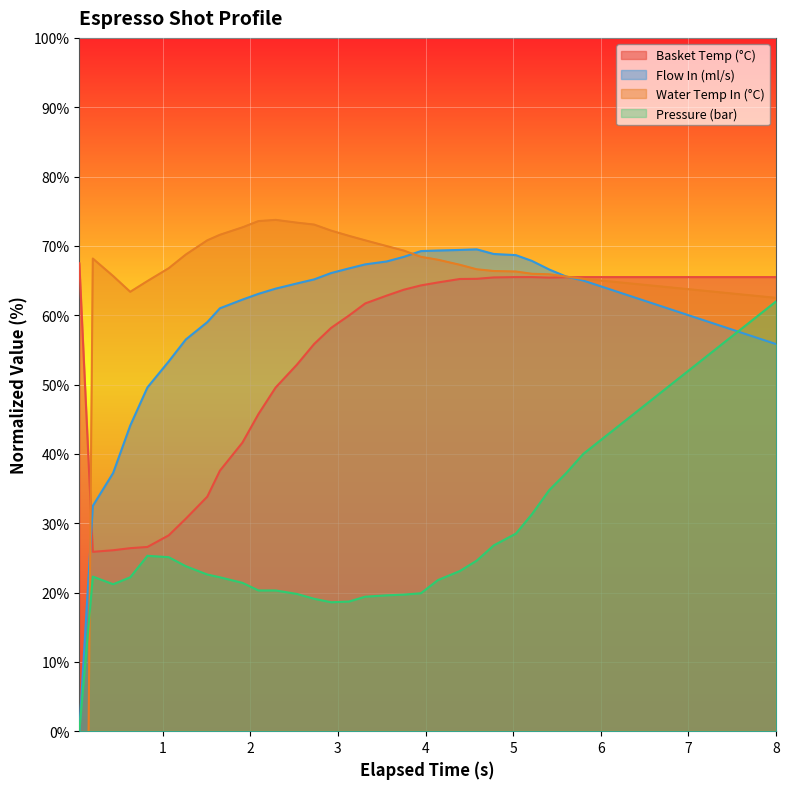

Reading left to right, what are all the values shown in this chart?

water_temperature_basket: 67.5	25.9	26.1	26.4	26.6	28.2	30.7	33.8	37.6	41.6	45.7	49.6	52.9	55.9	58.2	60.0	61.7	62.8	63.7	64.3	64.7	65.2	65.2	65.5	65.5	65.5	65.4	65.5	65.5	65.5	65.5	65.5	65.5	65.5	65.5	65.5	65.5	65.5	65.5	65.5
flow_in: 0.0	32.5	37.2	44.1	49.6	53.3	56.5	59.0	61.0	62.2	63.1	63.8	64.6	65.2	66.1	66.8	67.3	67.8	68.4	69.2	69.3	69.4	69.5	68.8	68.7	67.8	66.6	65.6	65.0	64.2	63.3	62.5	61.7	60.8	60.0	59.2	58.3	57.5	56.7	55.8
water_temperature_in: -150.0	68.2	65.7	63.4	64.9	66.8	68.8	70.8	71.6	72.7	73.6	73.8	73.4	73.1	72.2	71.4	70.8	70.0	69.3	68.4	68.0	67.3	66.6	66.4	66.3	66.0	65.9	65.6	65.2	65.0	64.8	64.5	64.2	64.0	63.7	63.5	63.2	63.0	62.7	62.5
pressure: 0.0	22.3	21.2	22.2	25.3	25.1	23.8	22.6	22.2	21.4	20.3	20.3	19.8	19.1	18.6	18.7	19.4	19.6	19.7	19.9	21.8	23.1	24.6	26.8	28.5	31.3	34.8	37.2	40.0	42.0	44.0	46.0	48.0	50.0	52.0	54.0	56.0	58.0	60.0	62.0